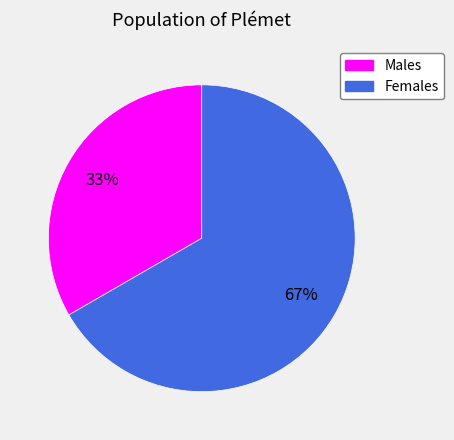

To the nearest percent, what is the average slice percentage?

50%